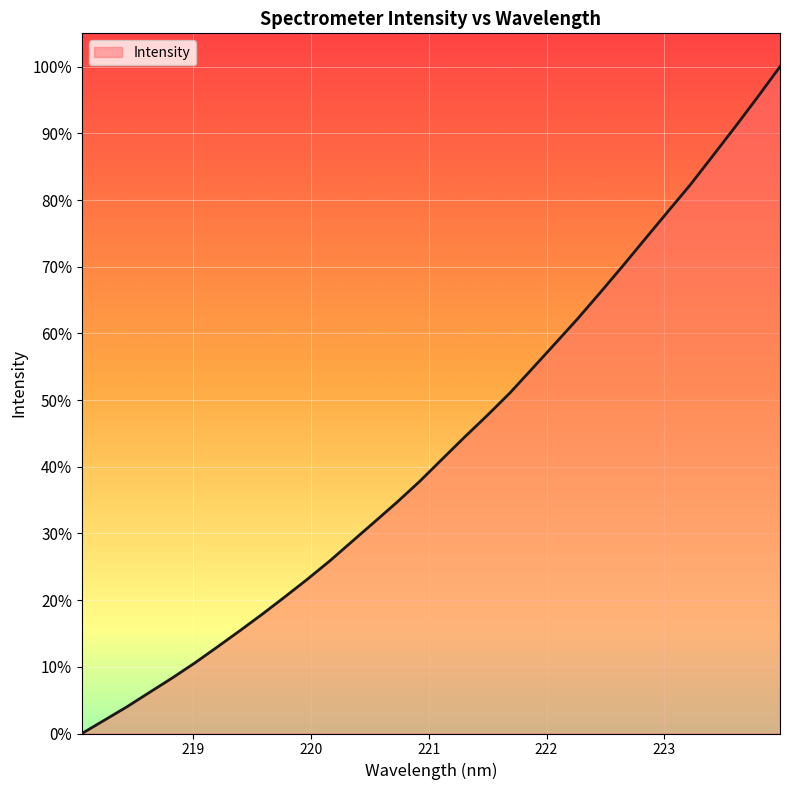

What is the maximum value shown in the chart?

100.0